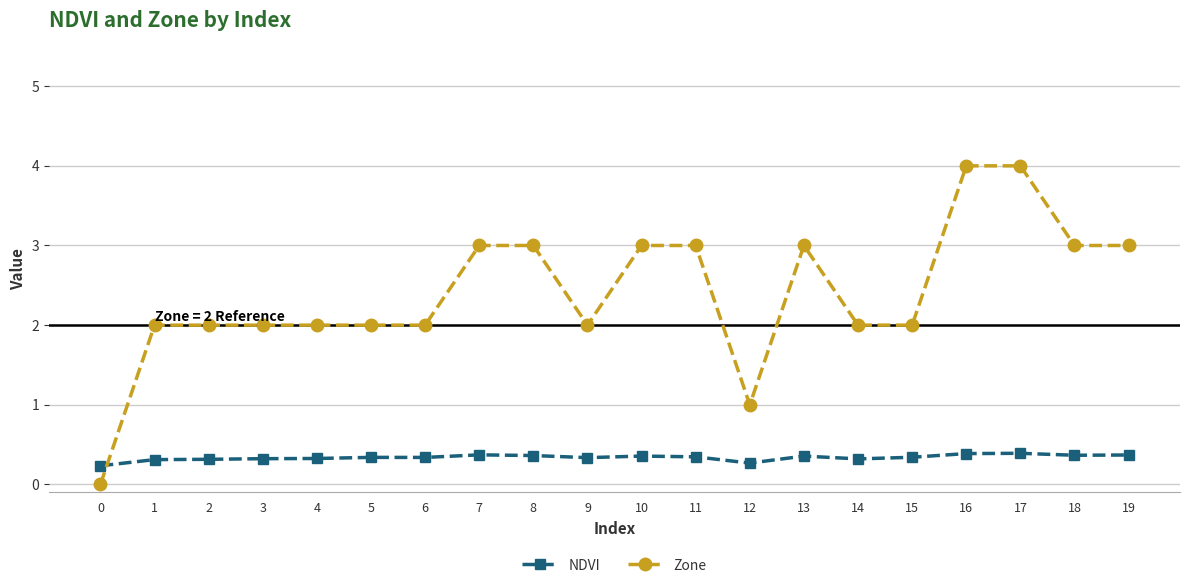

List the series in order of their peak value, lowest first.

NDVI, Zone